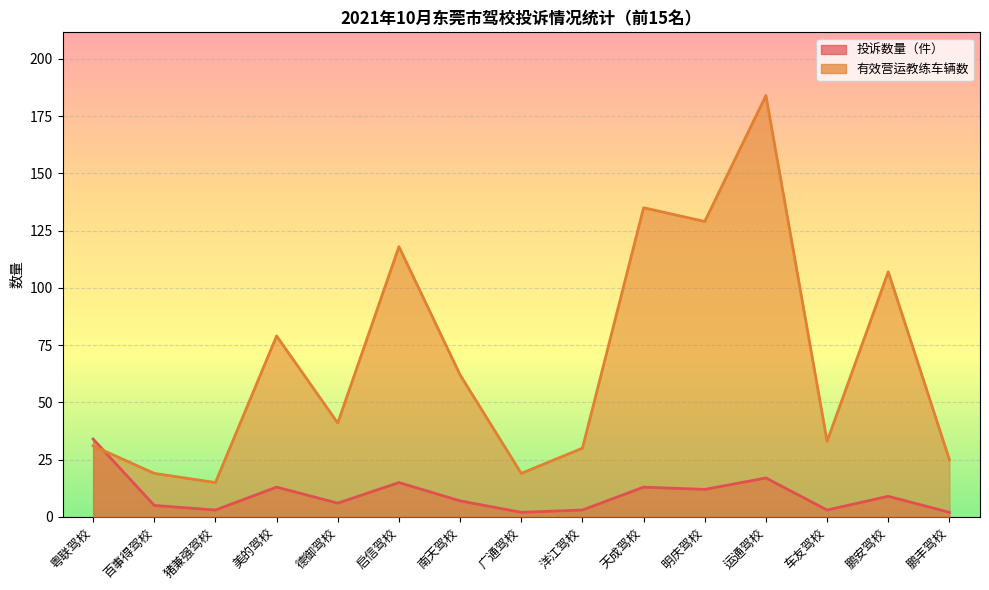

Where is the first local maximum for 有效营运教练车辆数?

美的驾校